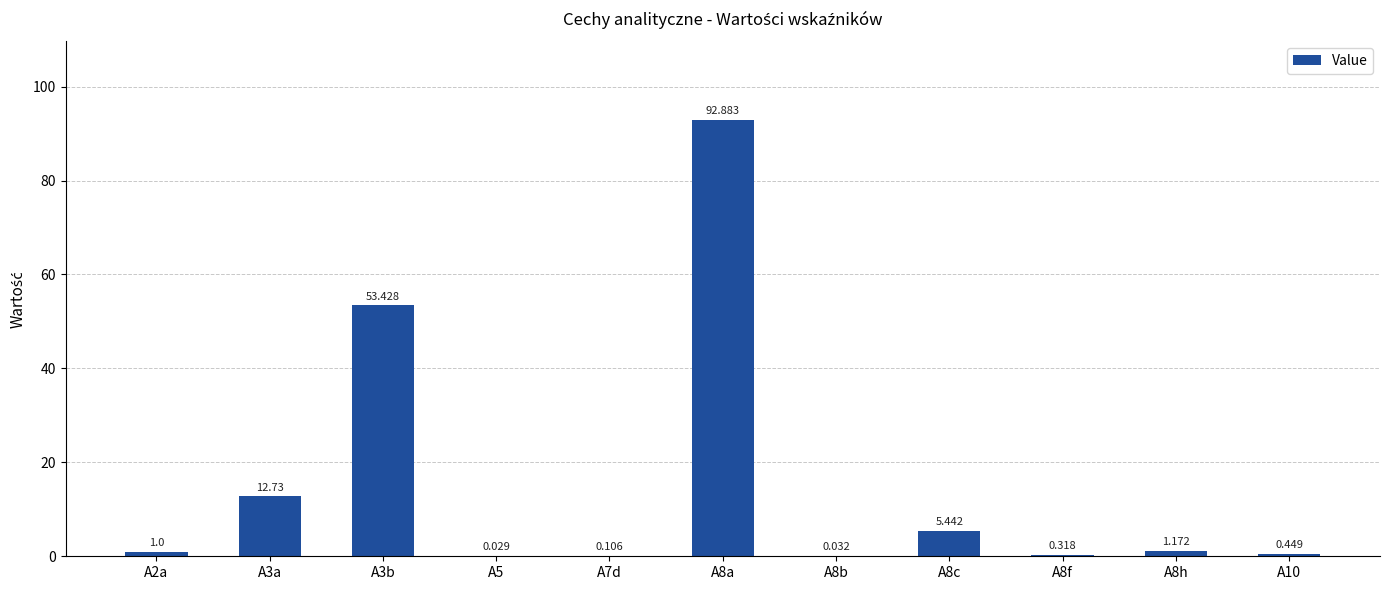

Count the number of categories in the chart.

11